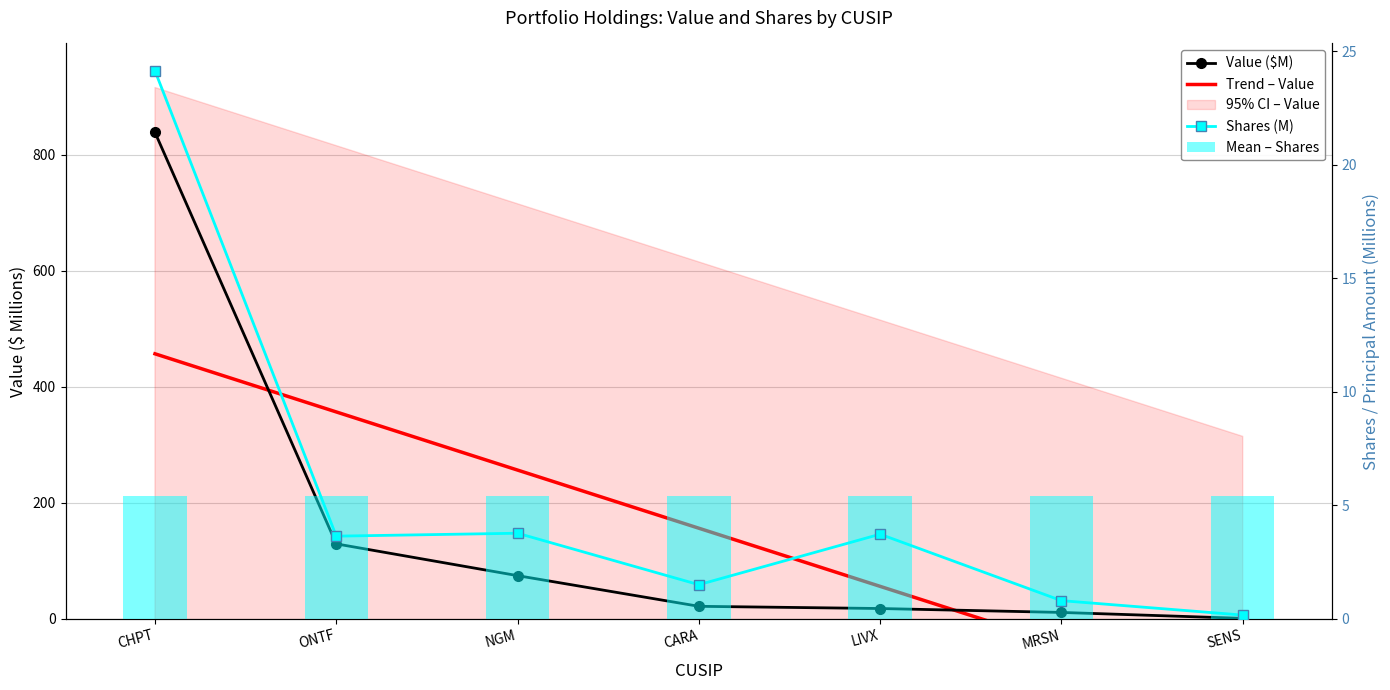

What is the difference between the maximum and minimum values in the Shares (M) series?

24.0